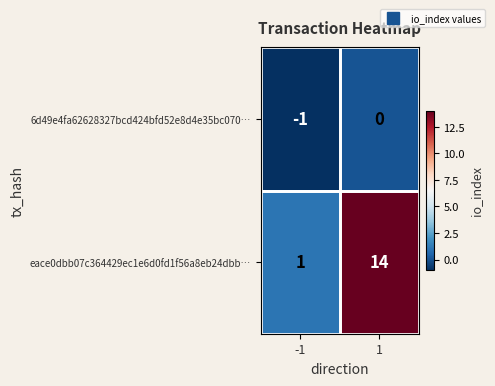

What is the greatest value displayed?

14